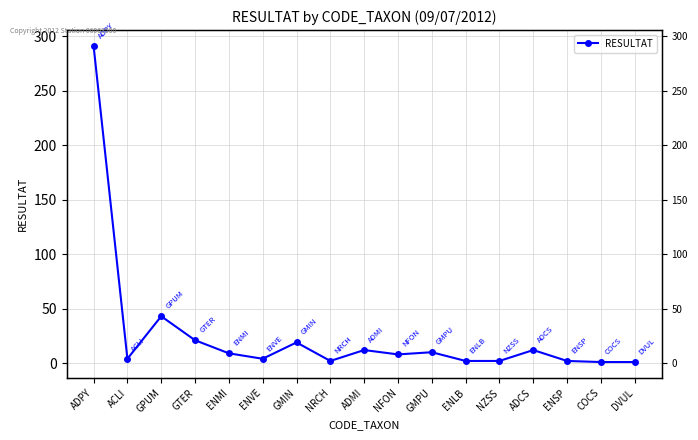

How many data points are less than 8?

8